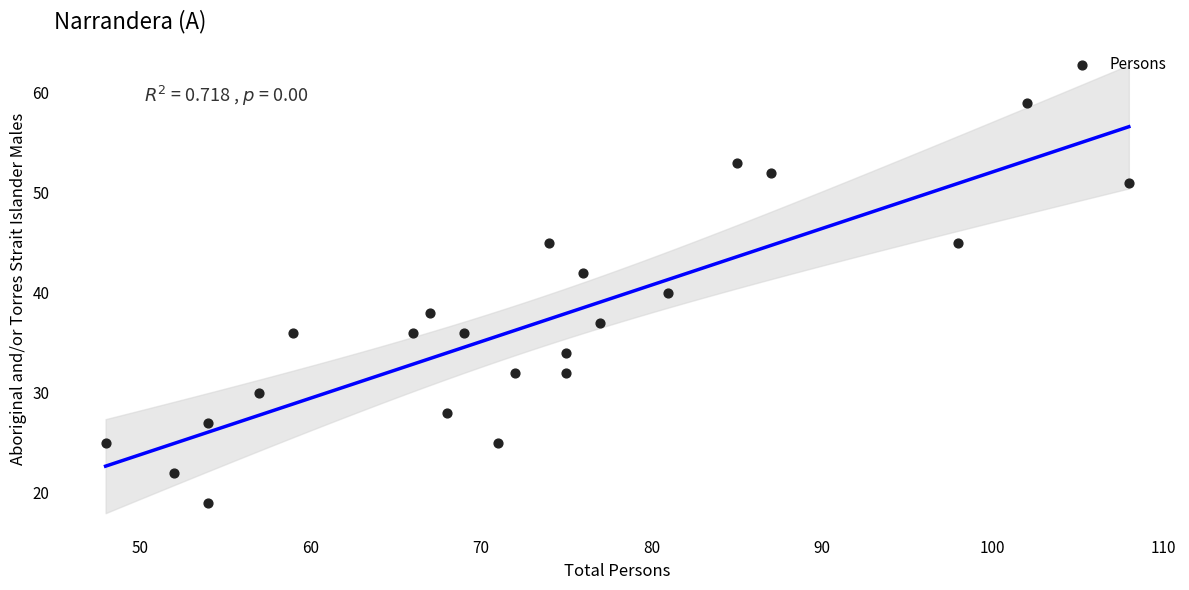

What is the range of X values (max minus min)?

60